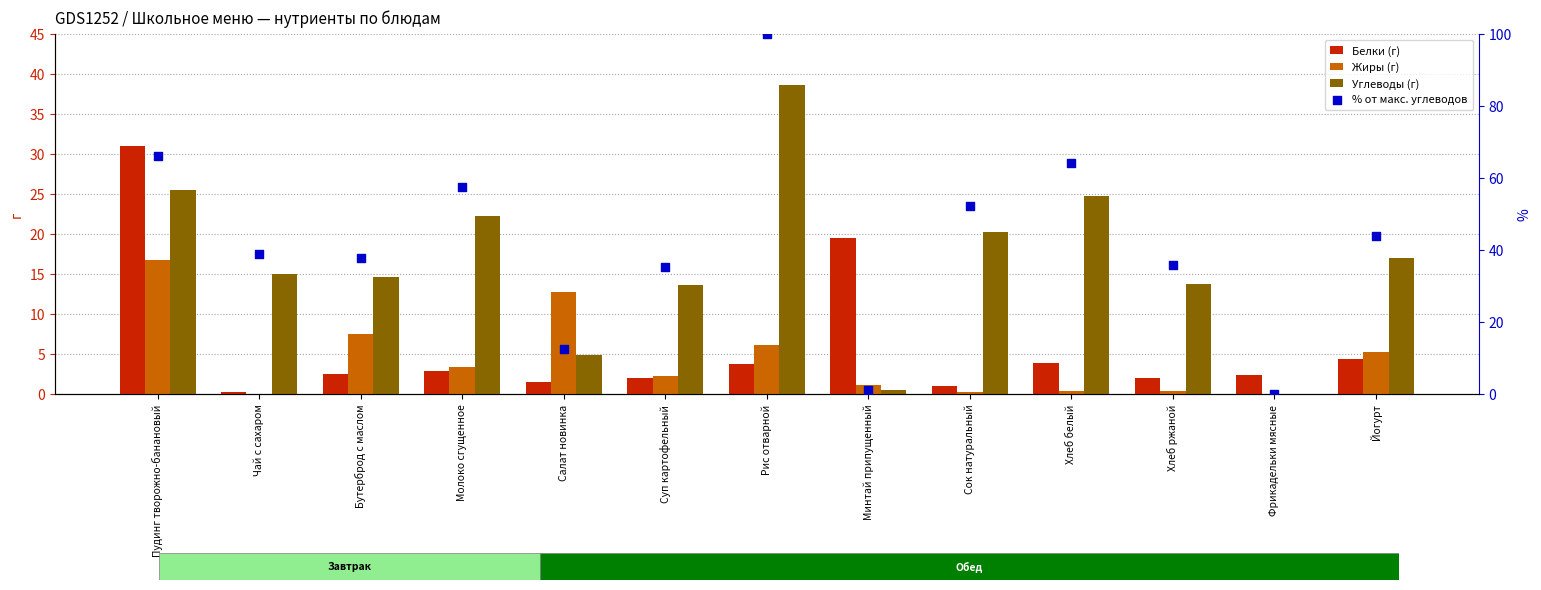

At which category is the sum across all series the highest?

Рис отварной